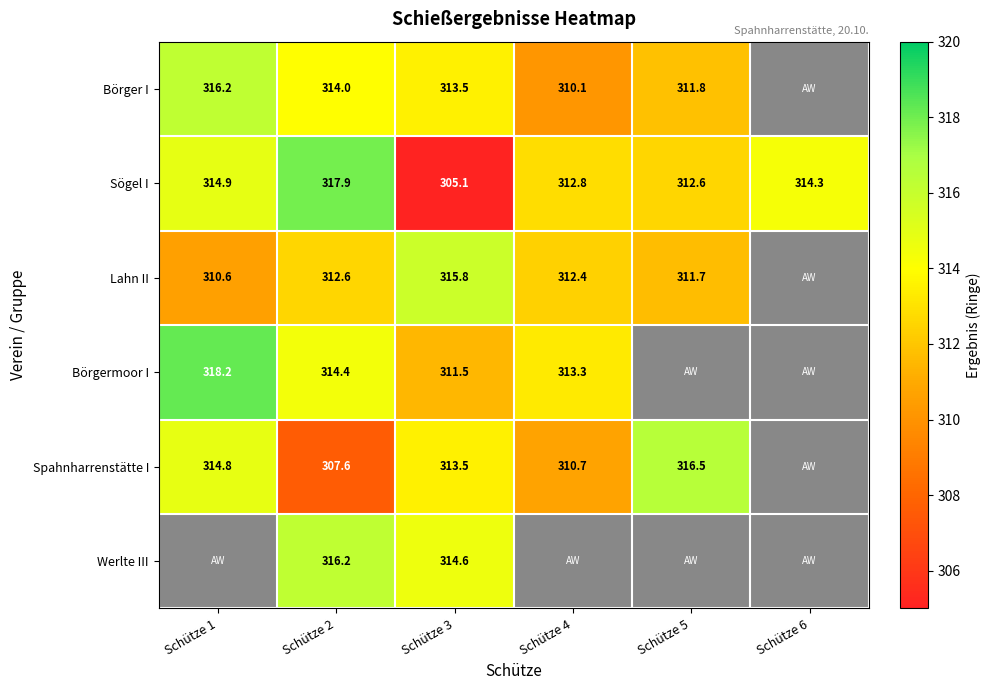

What is the sum of the Lahn II values at Schütze 5 and Schütze 4?

624.1